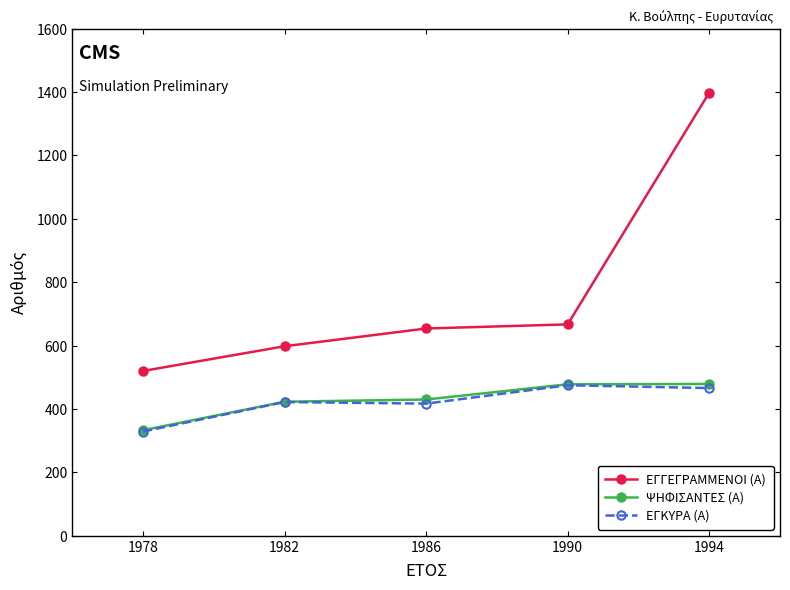

True or false: ΕΓΓΕΓΡΑΜΜΕΝΟΙ (Α) has more than 1 points higher than both neighbors.

False